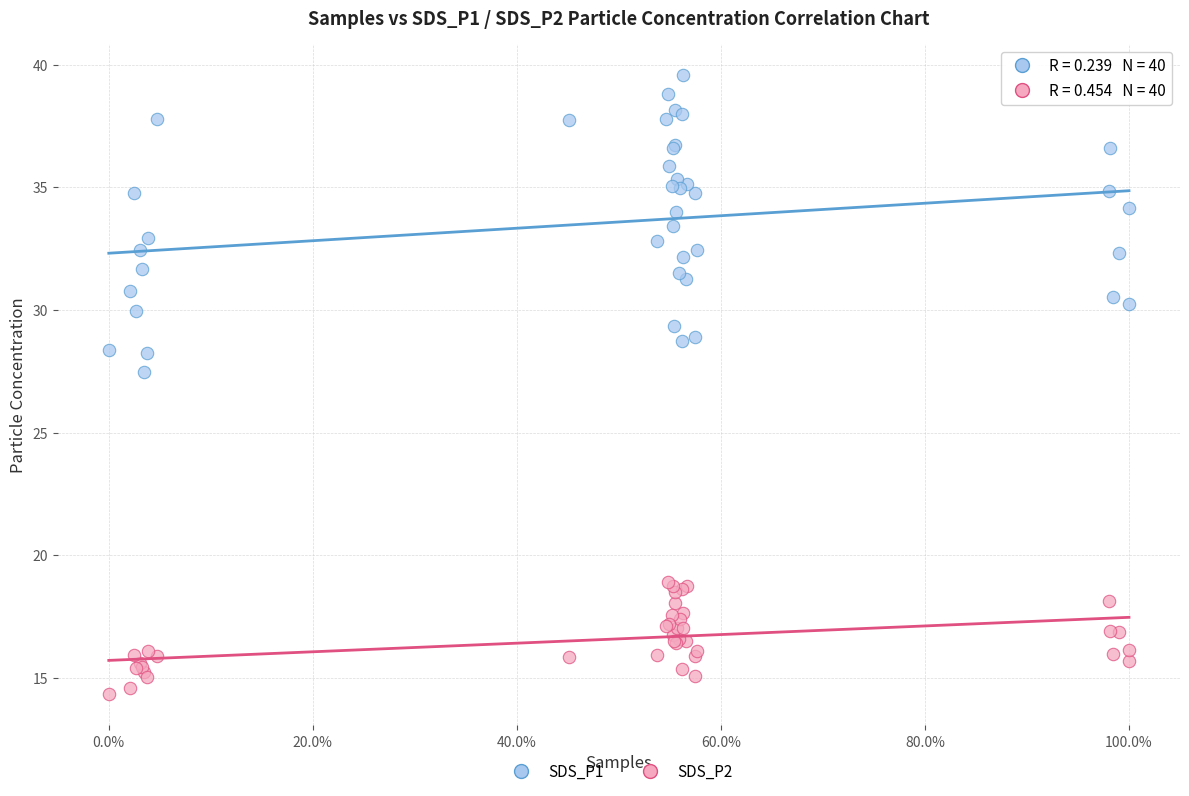

Across all series, what Y value is closest to 26?

27.5